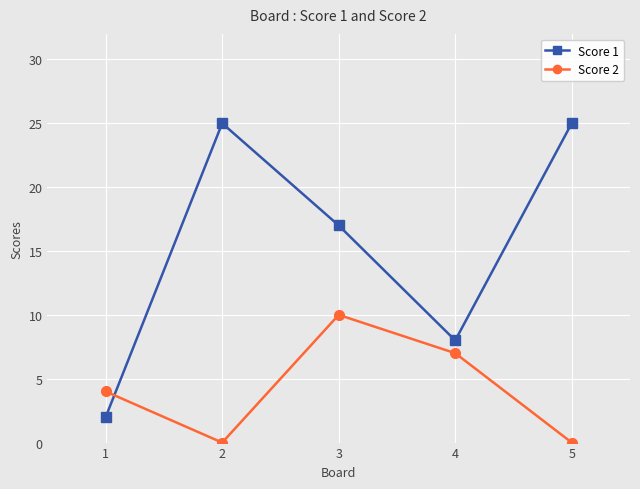

Reading left to right, what are all the values shown in this chart?

Score 1: 2	25	17	8	25
Score 2: 4	0	10	7	0